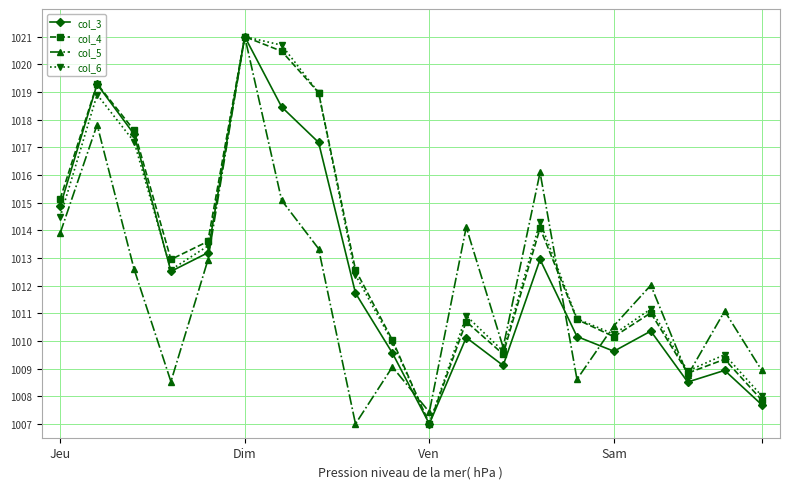

What is the greatest value displayed?

1021.0